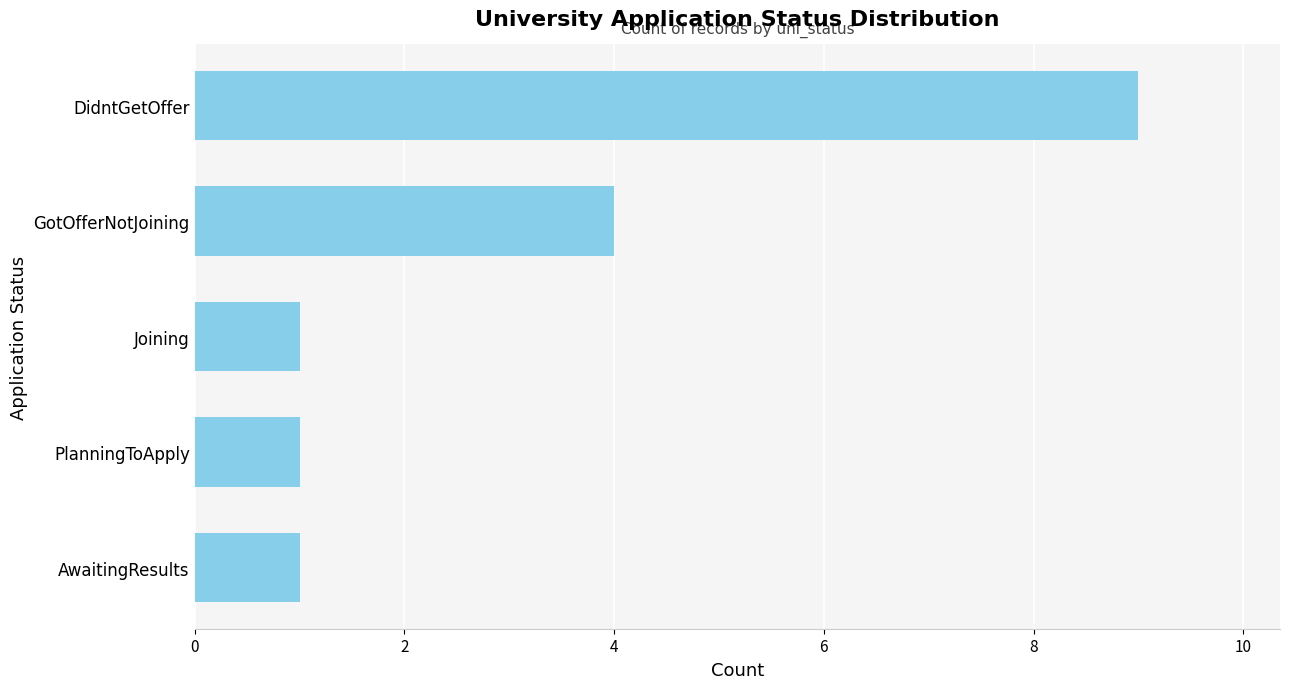

Reading top to bottom, list all the values displayed in this chart.

9	4	1	1	1